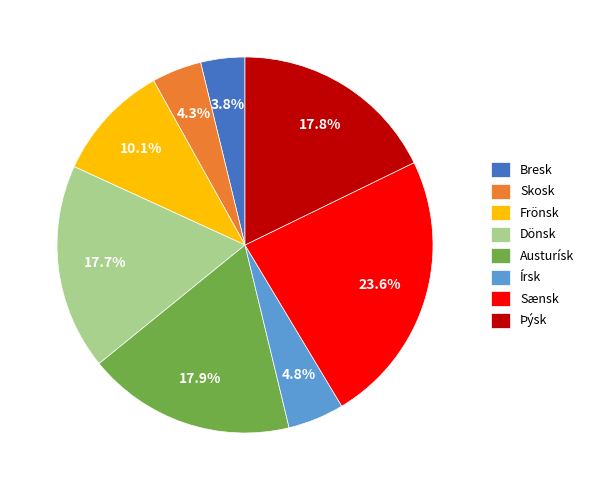

Which category has the biggest portion of the pie?

Sænsk